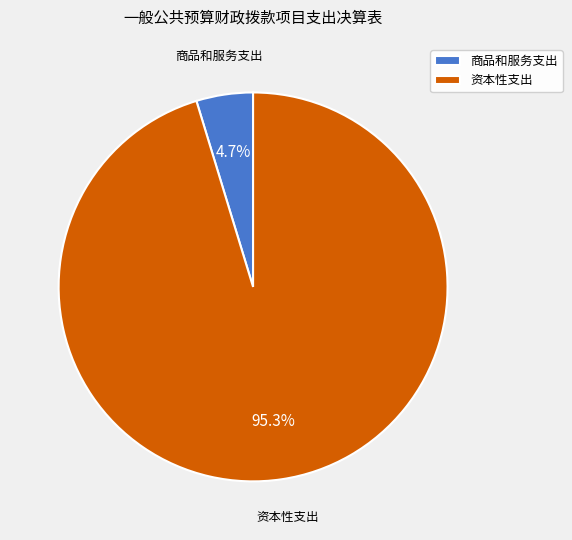

How many segments does this pie chart have?

2